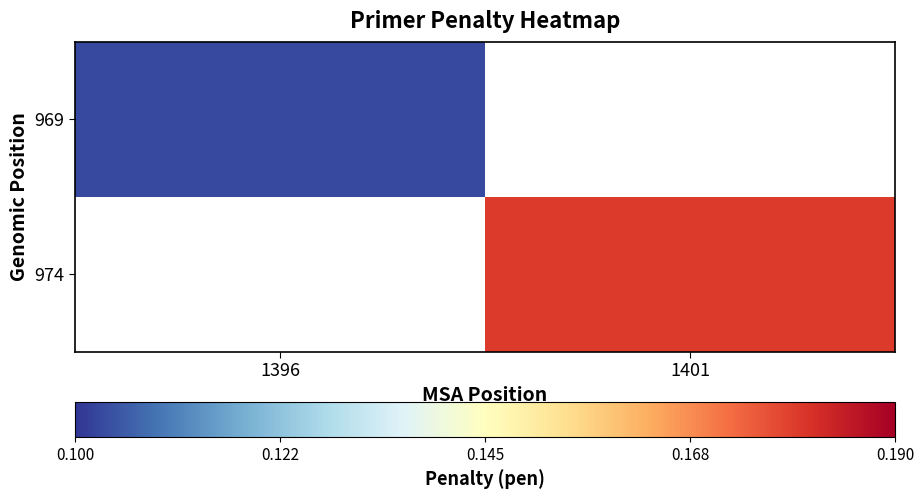

At how many categories does at least one series exceed 0?

2